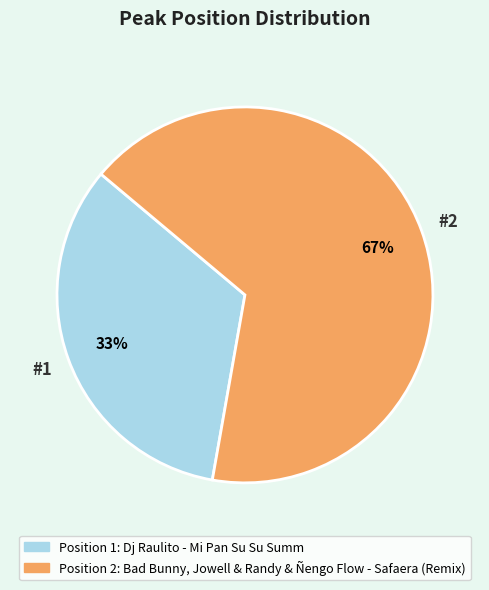

To the nearest percent, what is the average slice percentage?

50%